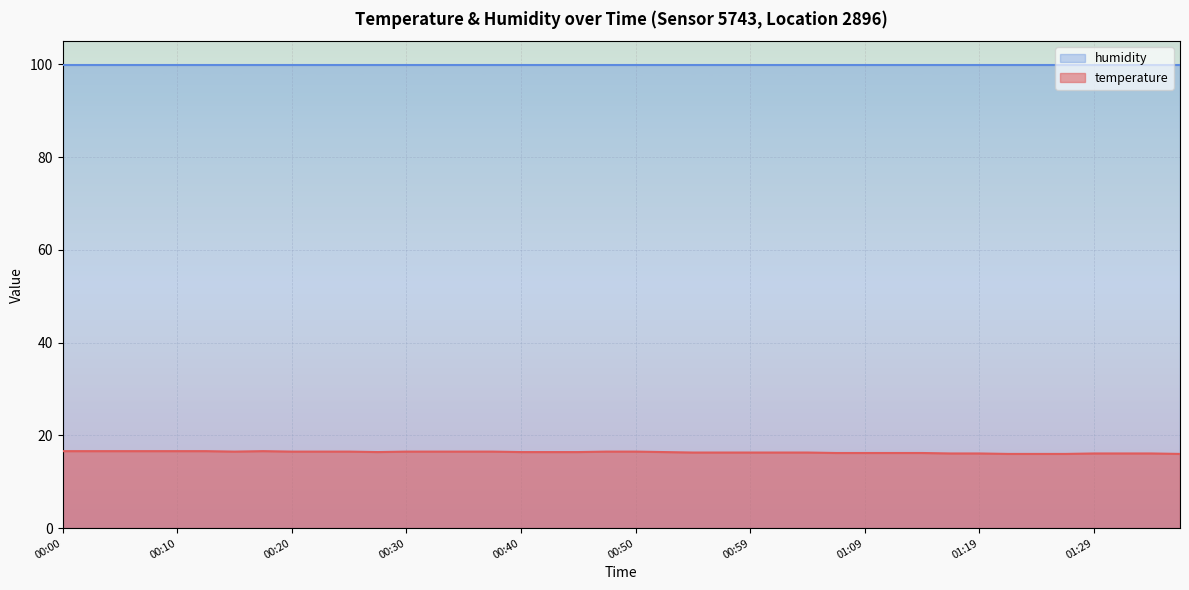

The temperature series shows 16.5 at 00:30. True or false?

True